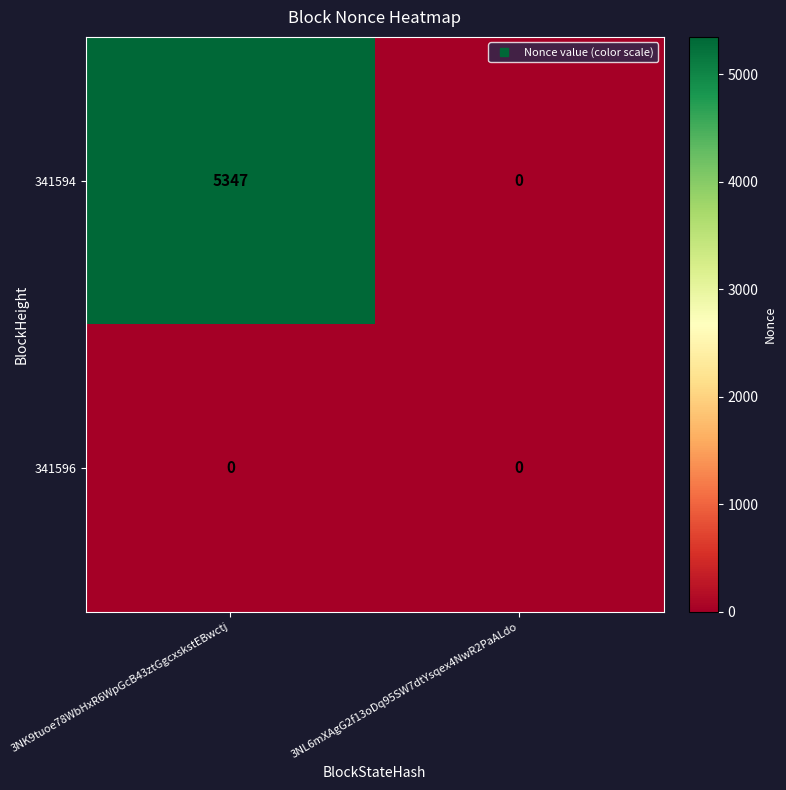

The value of 341596 at 3NK9tuoe78WbHxR6WpGcB43ztGgcxskstEBwctj is 0. True or false?

True